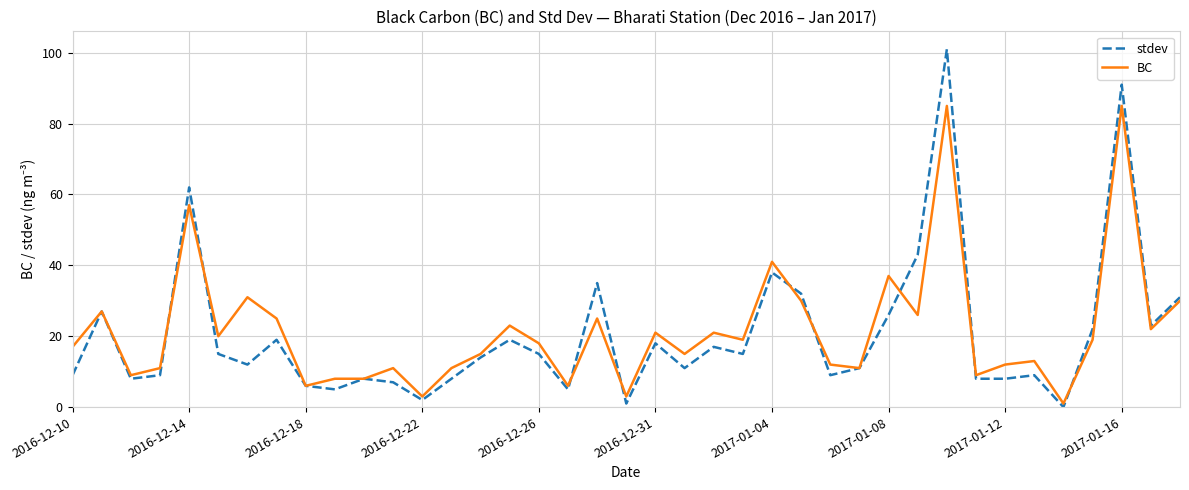

What is the difference between the maximum and minimum values in the stdev series?

101